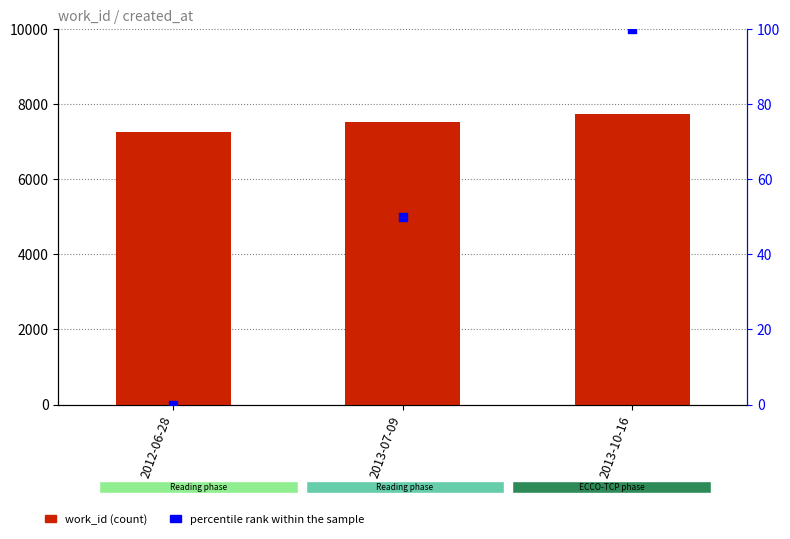

At which category is the sum across all series the highest?

2013-10-16